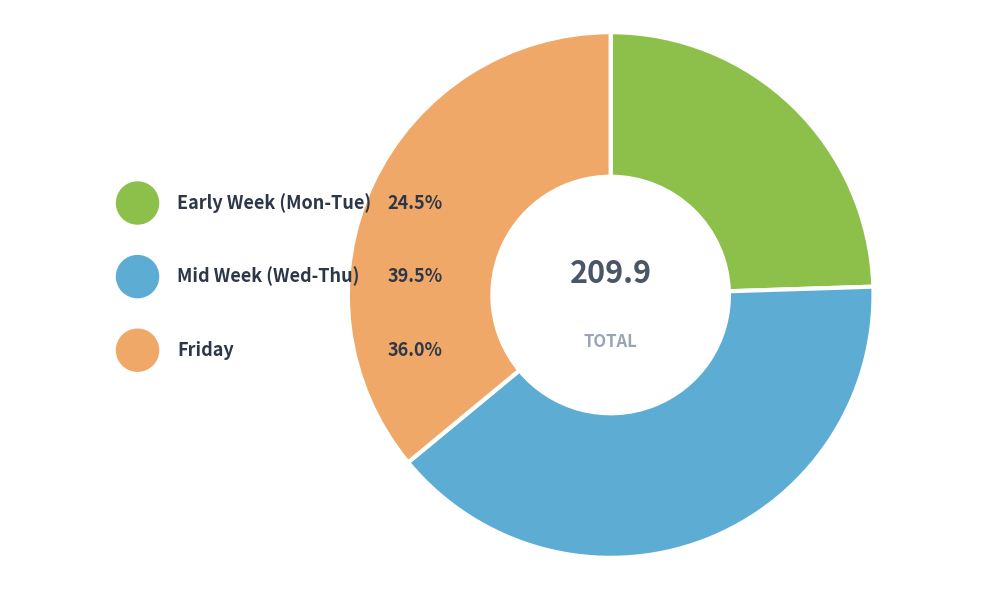

Does any single category account for the majority?

No